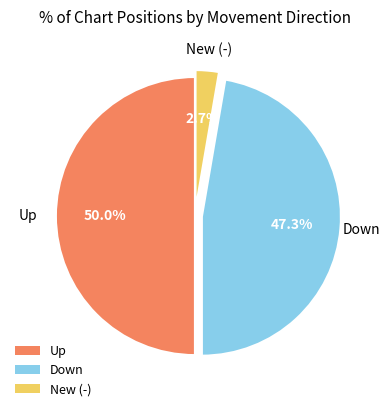

Is the sum of Up and New (-) greater than half?

Yes